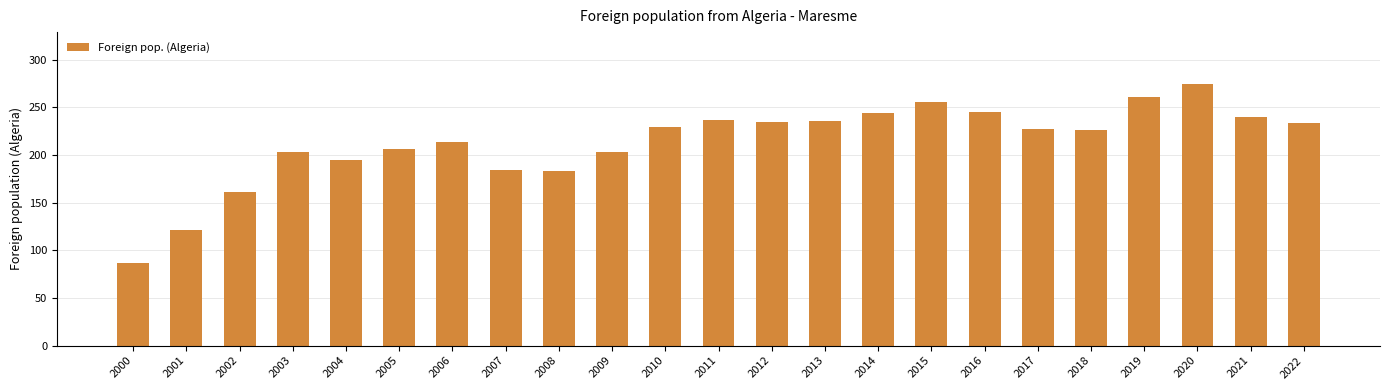

Count the number of data series in this chart.

1